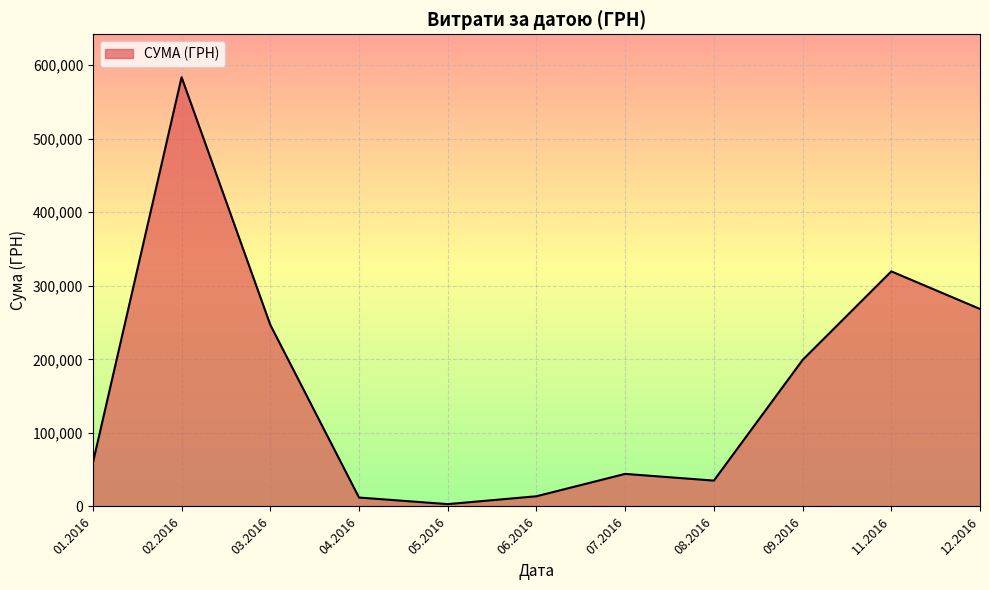

What is the maximum value shown in the chart?

583556.1